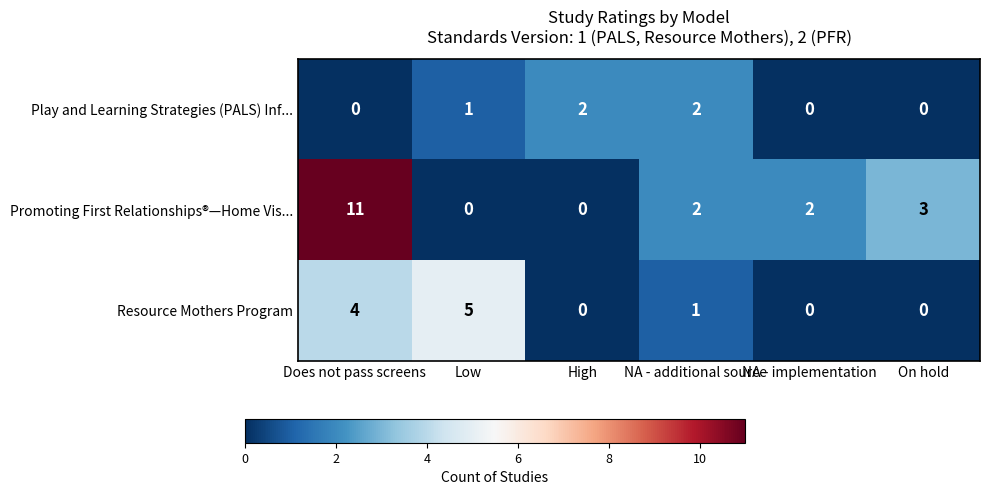

Which series changed the most between Does not pass screens and NA - implementation?

Promoting First Relationships®—Home Vis...